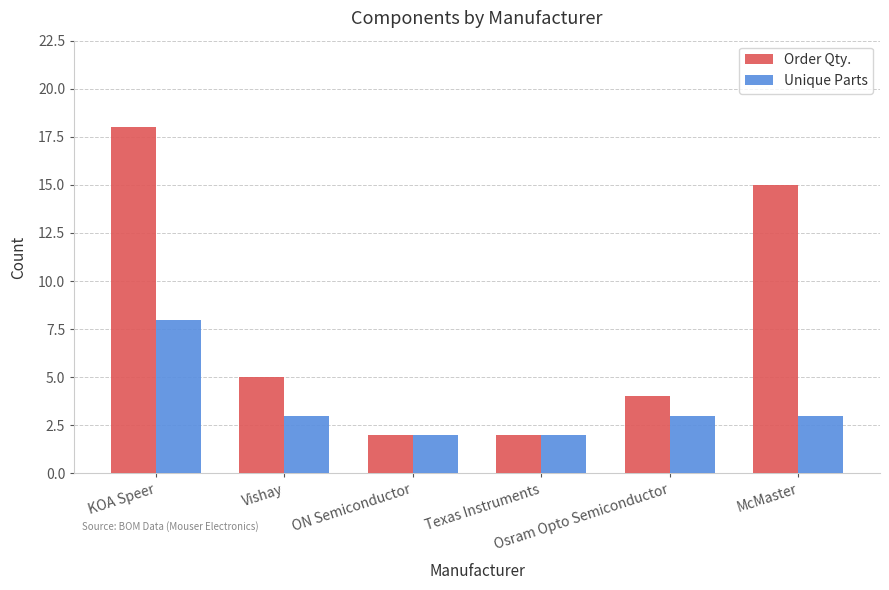

What is the label of the 6th bar from the right?

KOA Speer